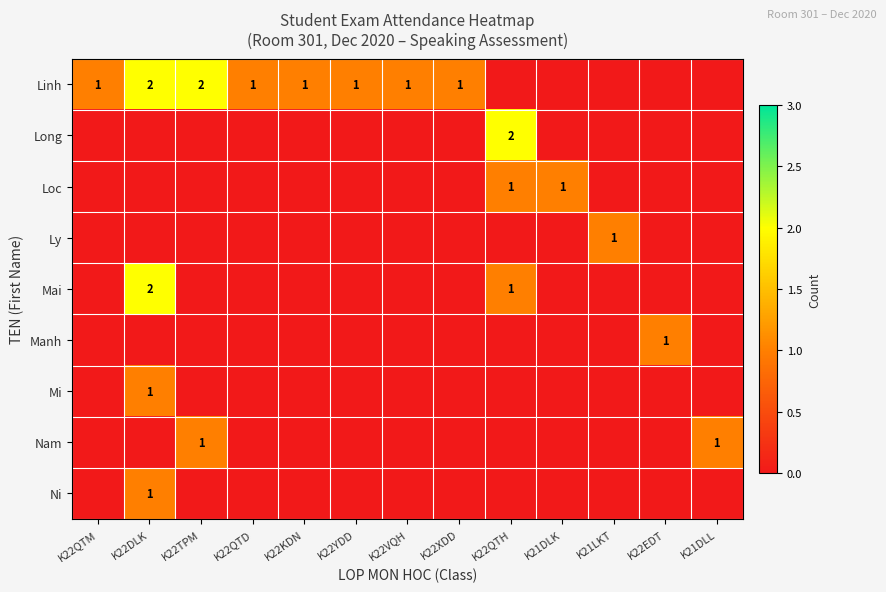

True or false: Nam has a value of 0 at K21DLL.

False